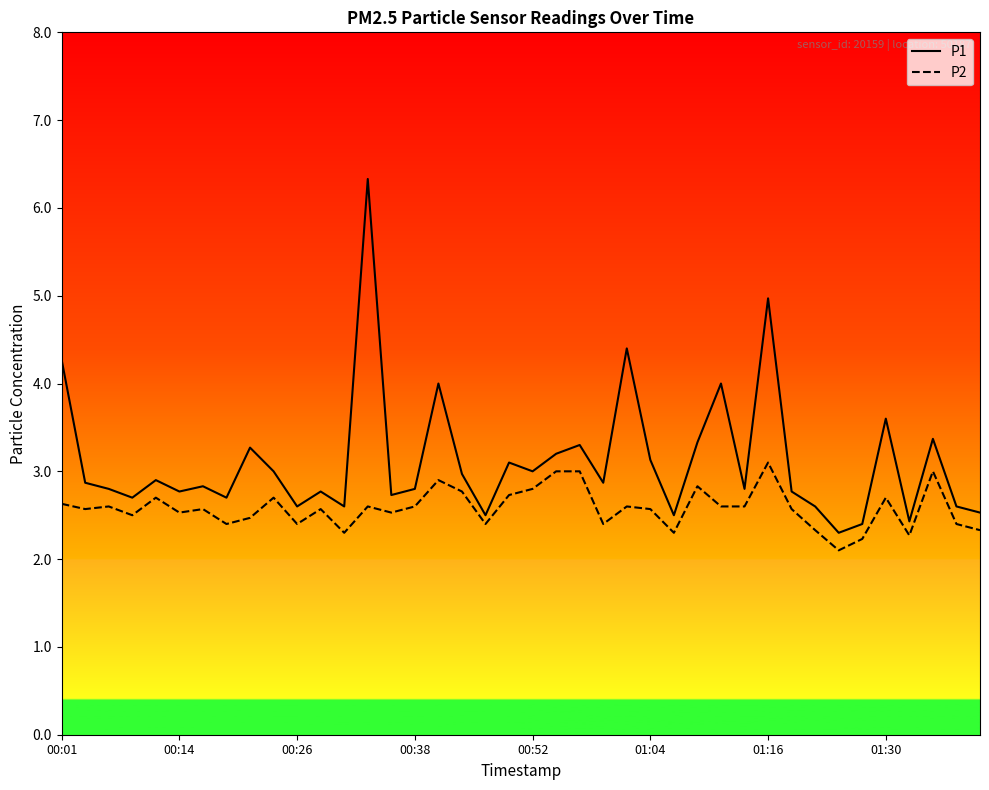

How many lines are shown in the chart?

2